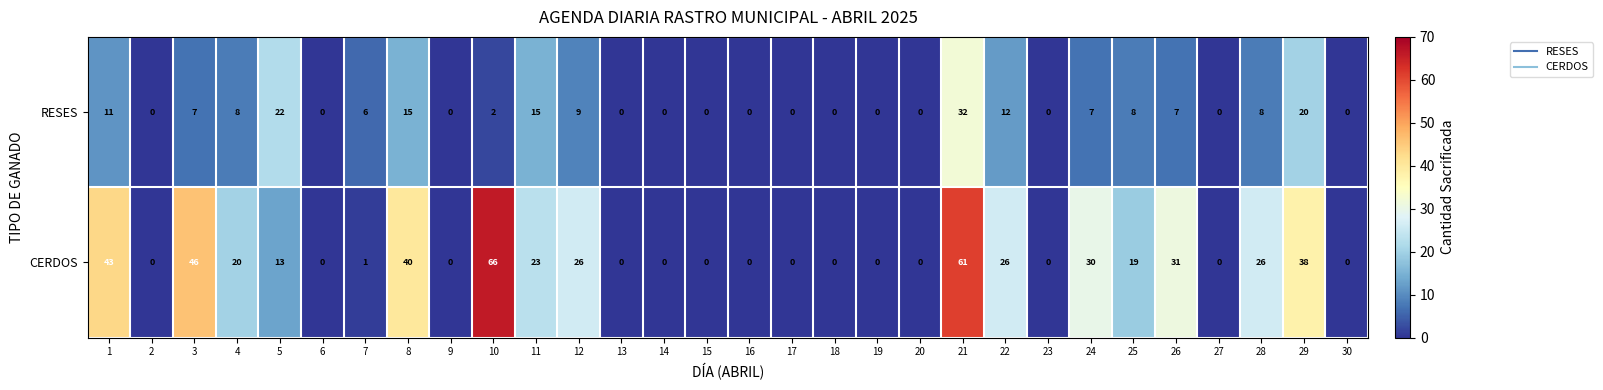

What value does the CERDOS series have at 12?

26